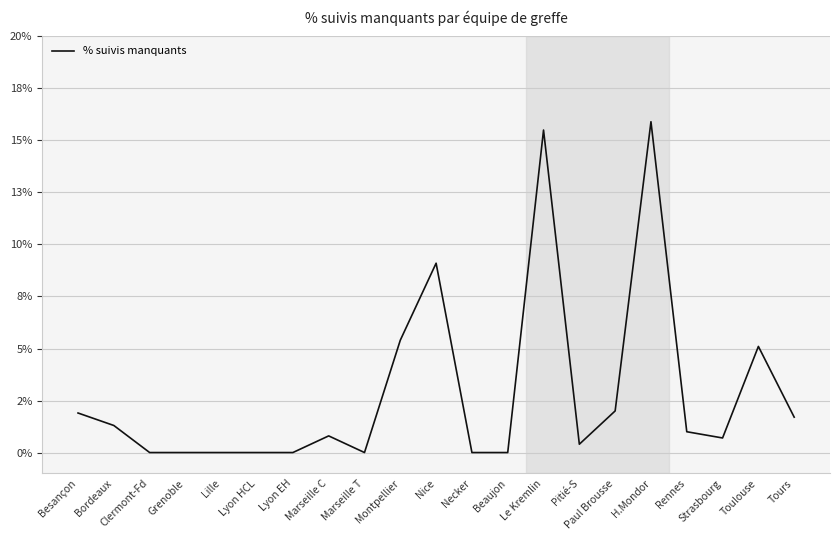

What is the sum of the values at Lille and Le Kremlin?

0.2